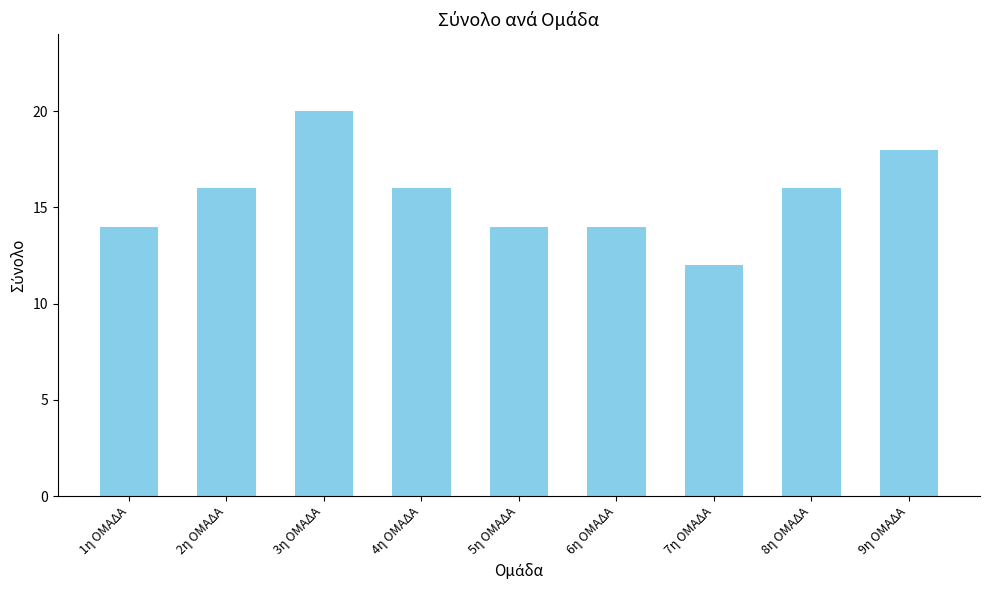

Between 9η ΟΜΑΔΑ and 7η ΟΜΑΔΑ, which is larger?

9η ΟΜΑΔΑ